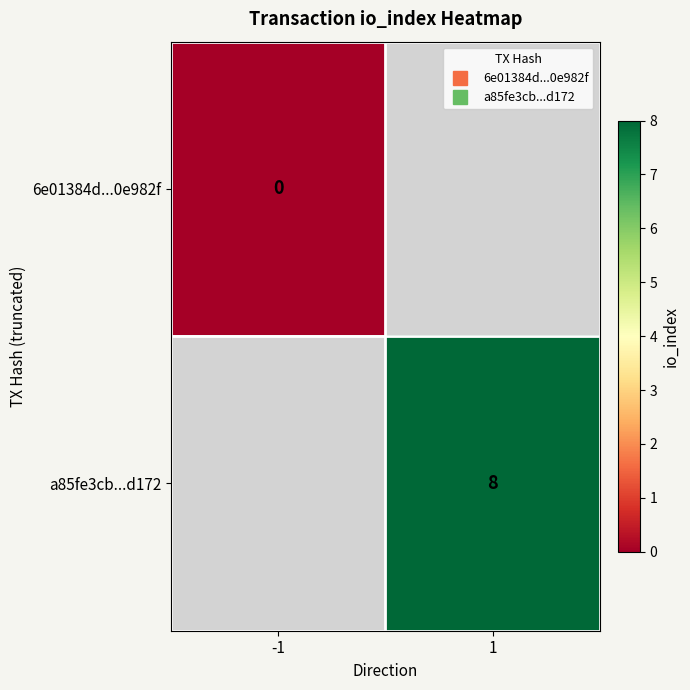

True or false: a85fe3cb...d172 has a value of 8.0 at 1.

True